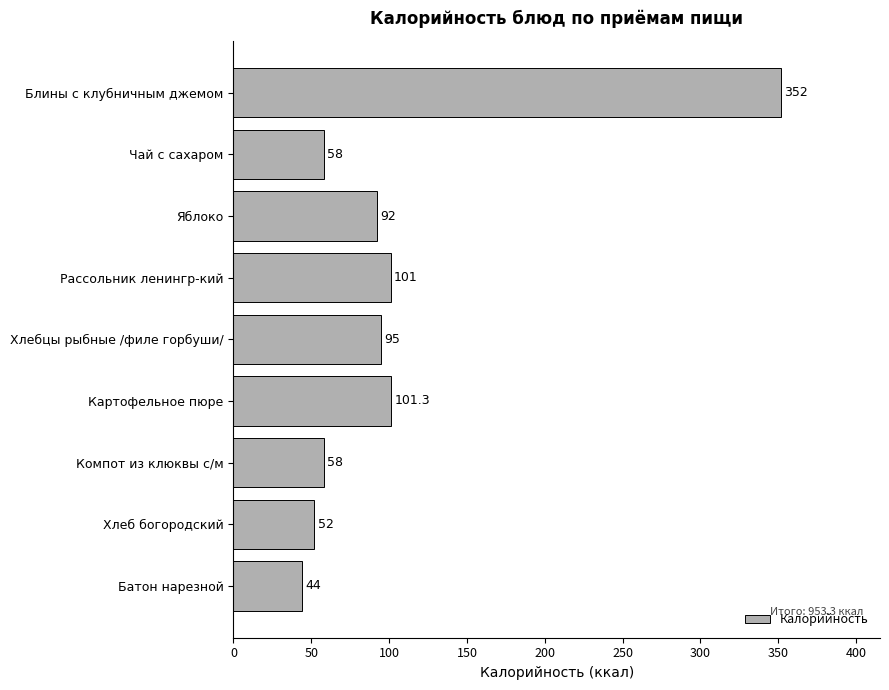

What is the approximate value at Хлеб богородский?

52.0